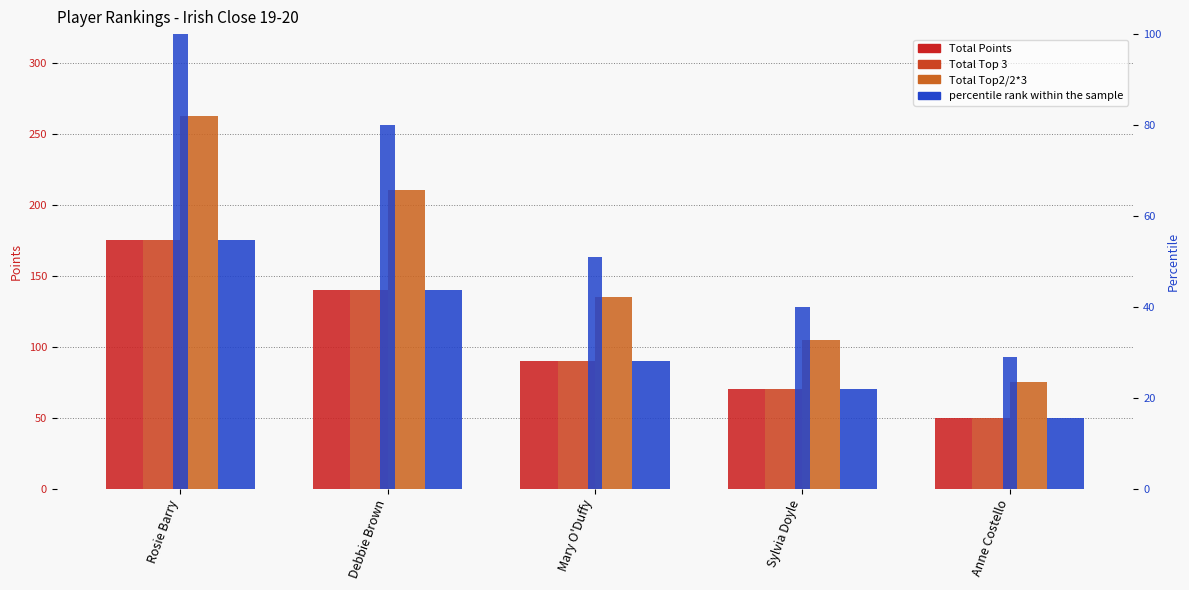

Reading left to right, extract all data points from this chart.

Total Points: 175.0	140.0	90.0	70.0	50.0
Total Top 3: 175.0	140.0	90.0	70.0	50.0
Total Top2/2*3: 262.5	210.0	135.0	105.0	75.0
Total Base on Events: 175.0	140.0	90.0	70.0	50.0
percentile rank within the sample: 100.0	80.0	51.0	40.0	29.0